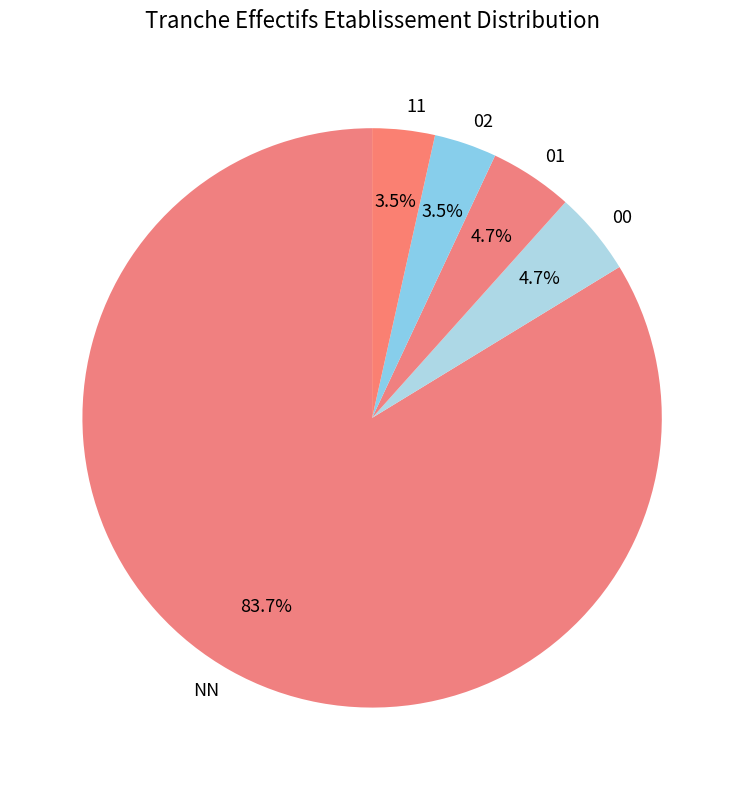

Which category has the biggest portion of the pie?

NN